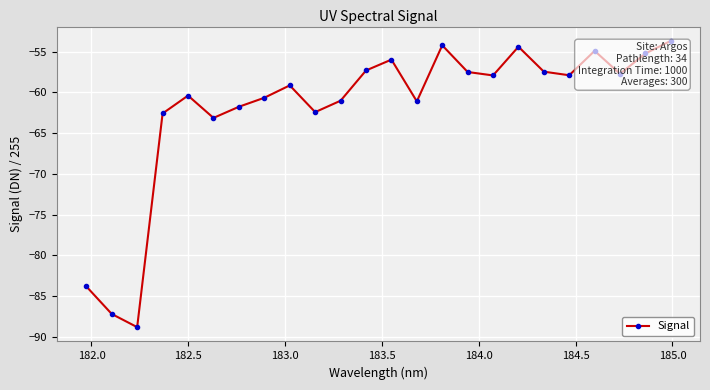

What is the greatest value displayed?

-53.7